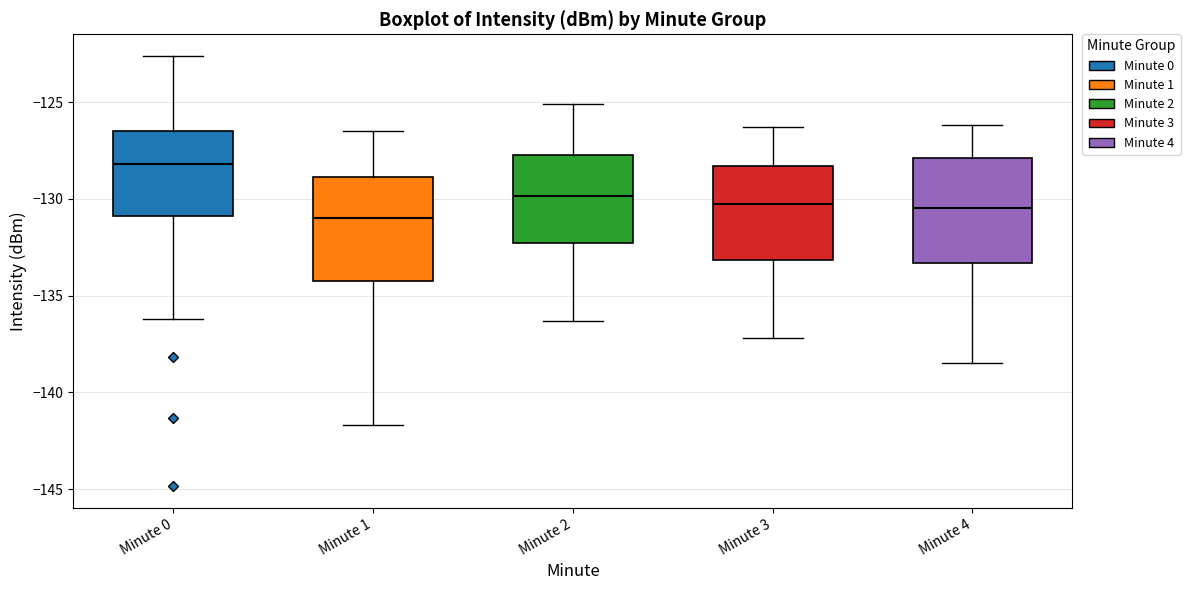

Where does the median line of the box for Minute 1 sit on the y-axis? The values are not printed on the chart, so give them approximately, as read against the axis.

-131.0